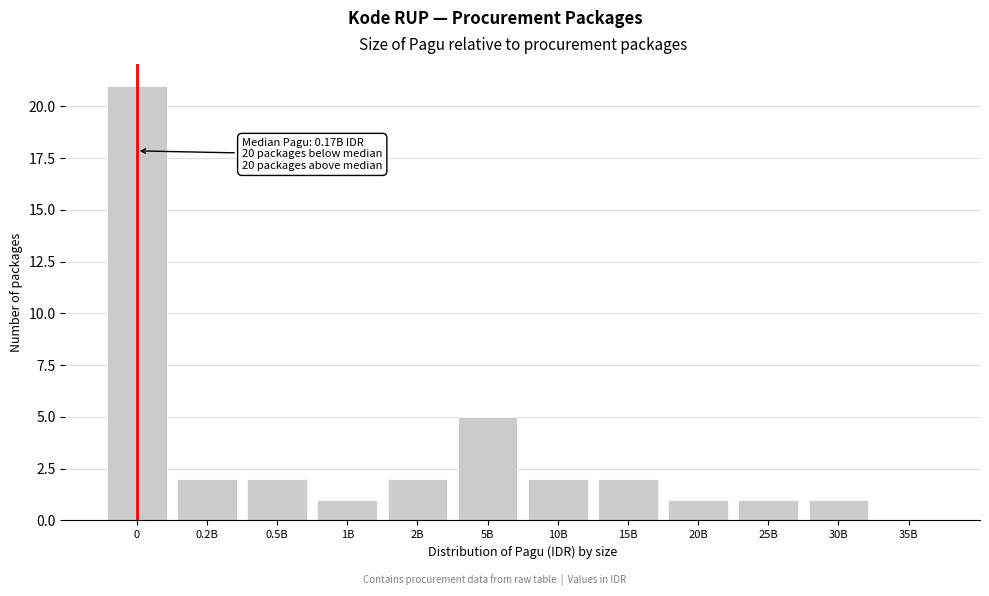

Reading left to right, extract all data points from this chart.

0=21	0.2B=2	0.5B=2	1B=1	2B=2	5B=5	10B=2	15B=2	20B=1	25B=1	30B=1	35B=0